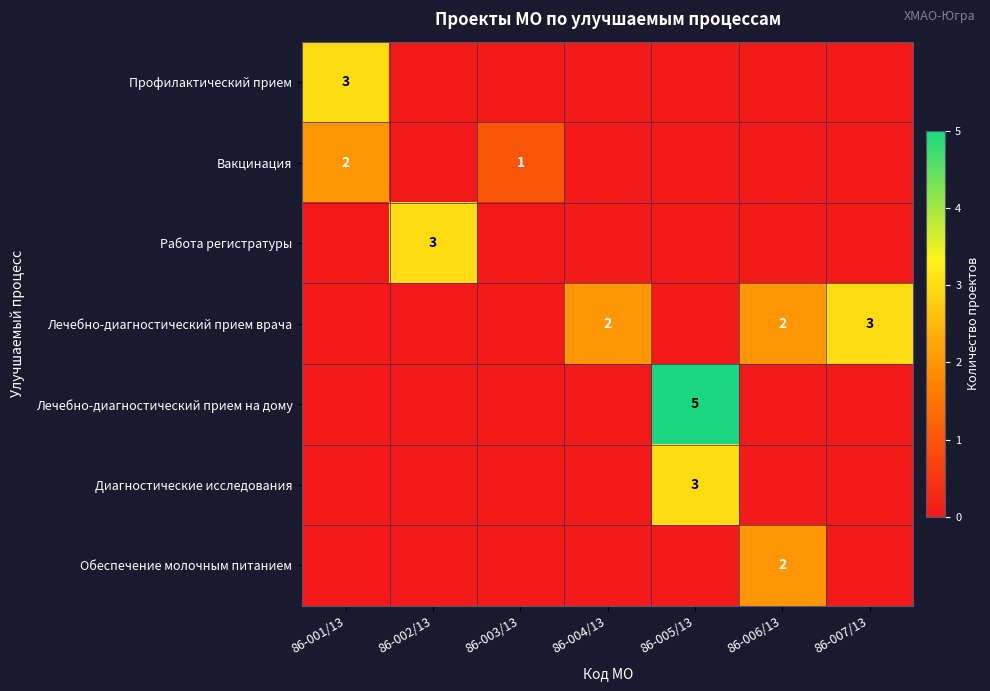

The Профилактический прием series shows 5 at 86-001/13. True or false?

False